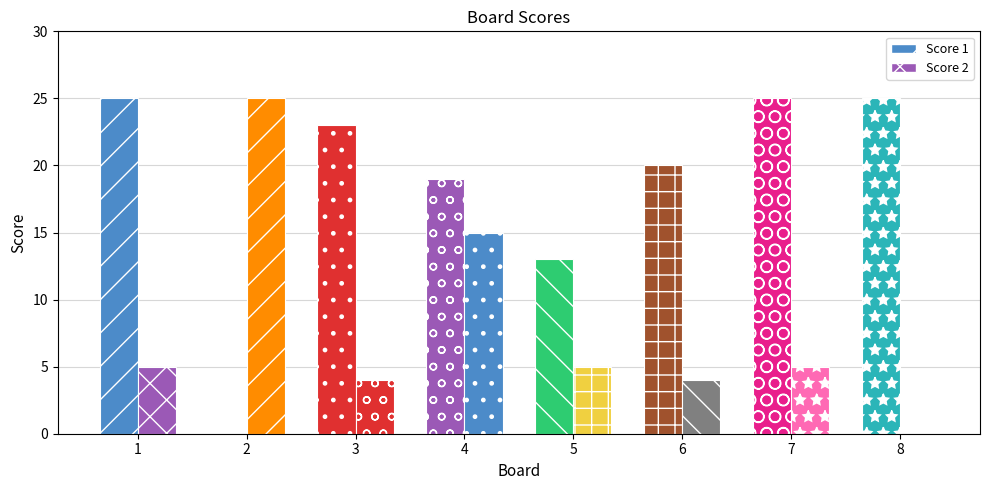

Rank the categories by Score 2 value from highest to lowest.

2, 4, 1, 5, 7, 3, 6, 8